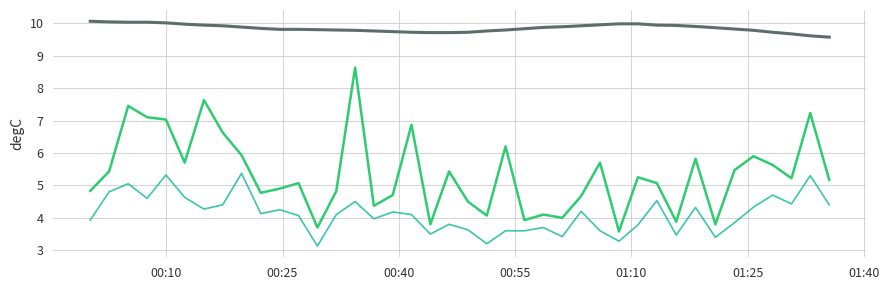

What is the maximum value shown in the chart?

10.1